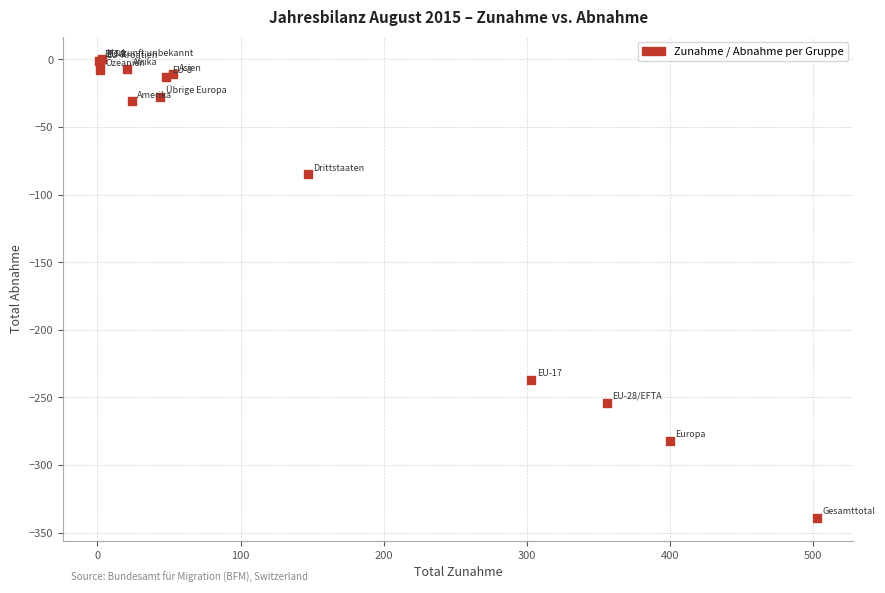

What Y value in the scatter plot is closest to -169?

-237